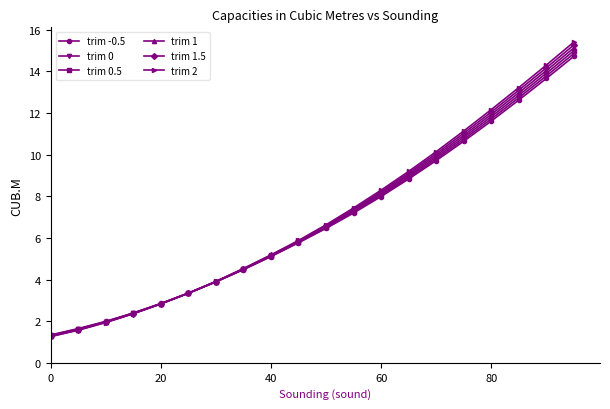

What is the value of the trim 1.5 point at the 18th from the left?

13.1